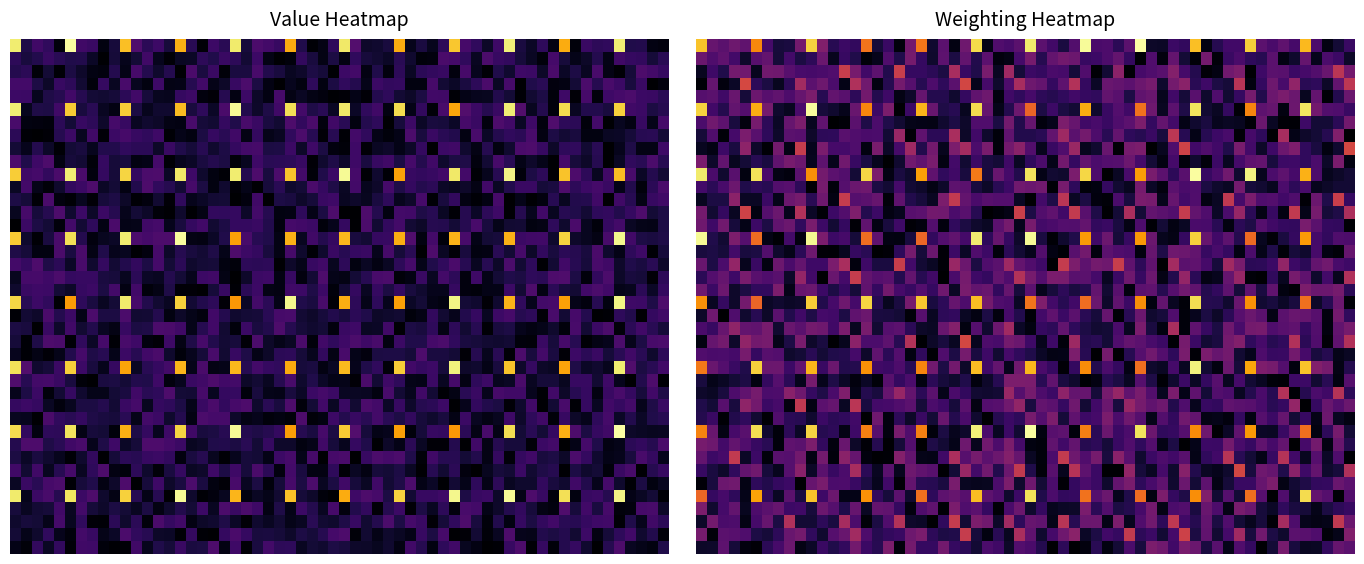

Is it true that ANHEUSER BUSCH INBEV SA/NV equals 1177440 at HRG?

False